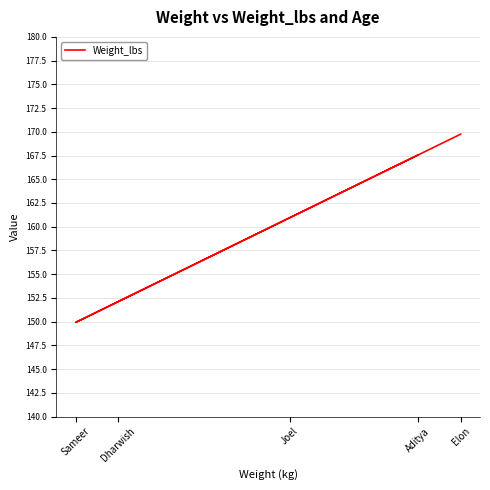

Rank the categories by value from highest to lowest.

Elon, Aditya, Joel, Dharwish, Sameer